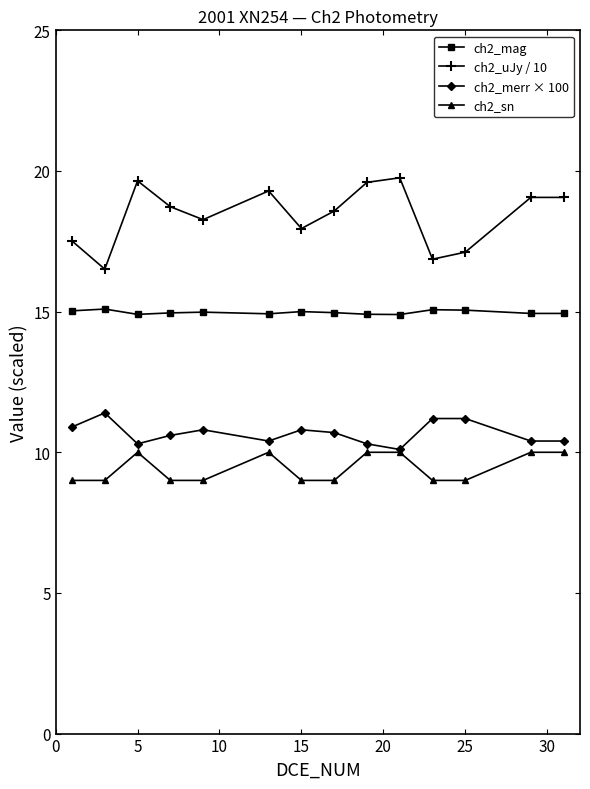

Which series has the largest total across all categories?

ch2_uJy / 10